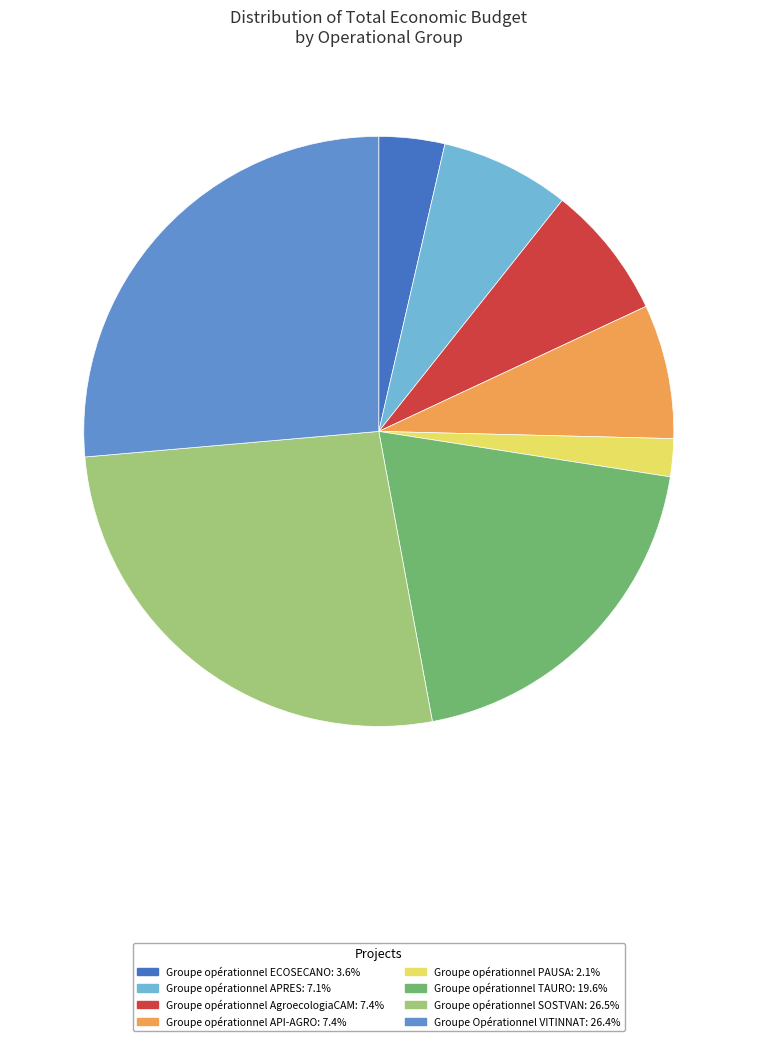

Does any single category account for the majority?

No